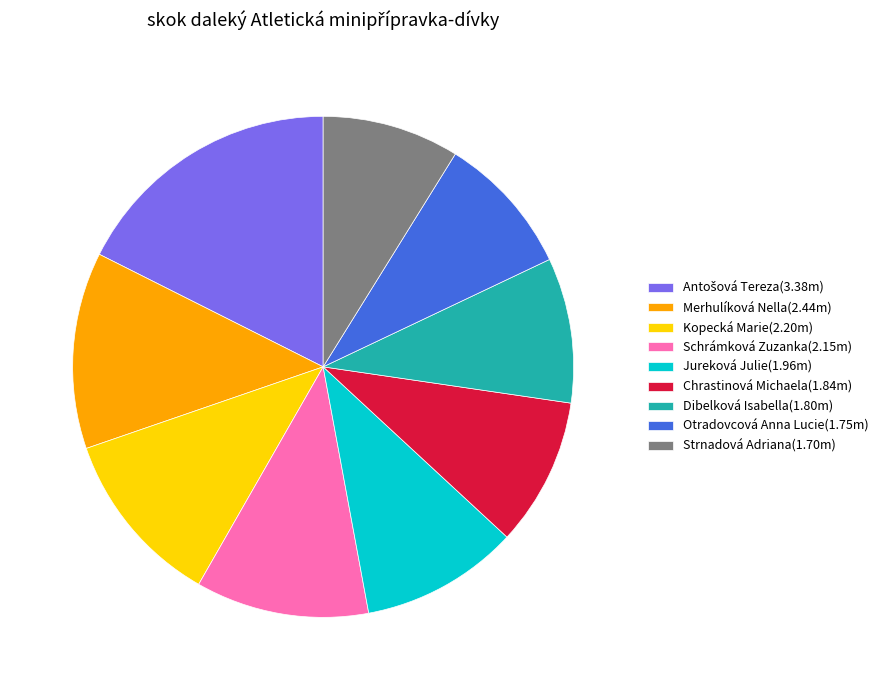

Do Strnadová Adriana(1.70m) and Kopecká Marie(2.20m) together represent more than half of the pie?

No